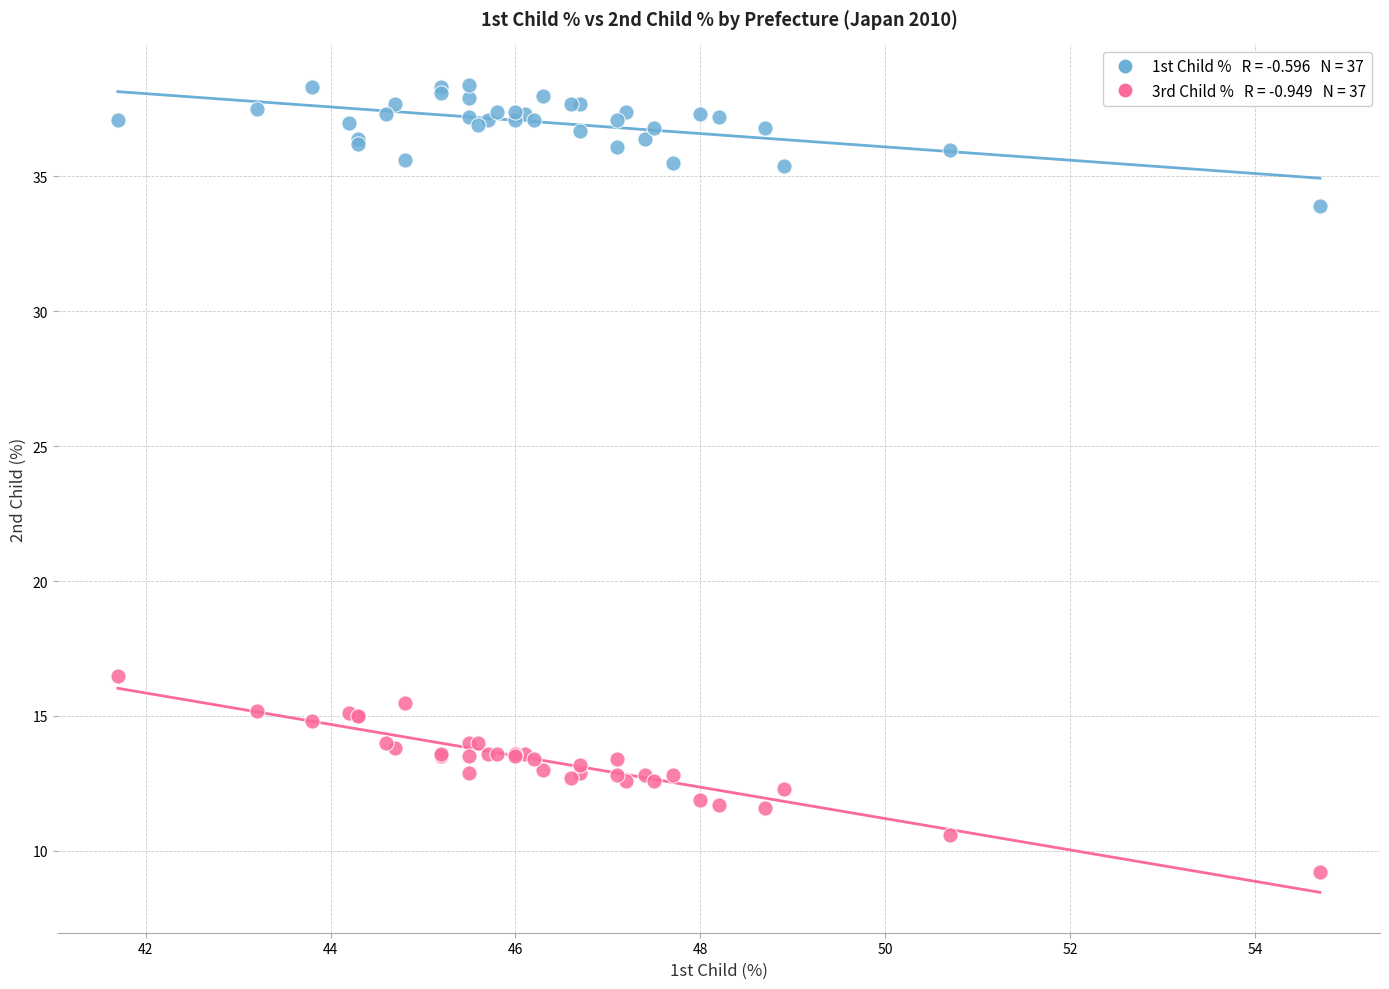

Across all series, what Y value is closest to 23?

16.5